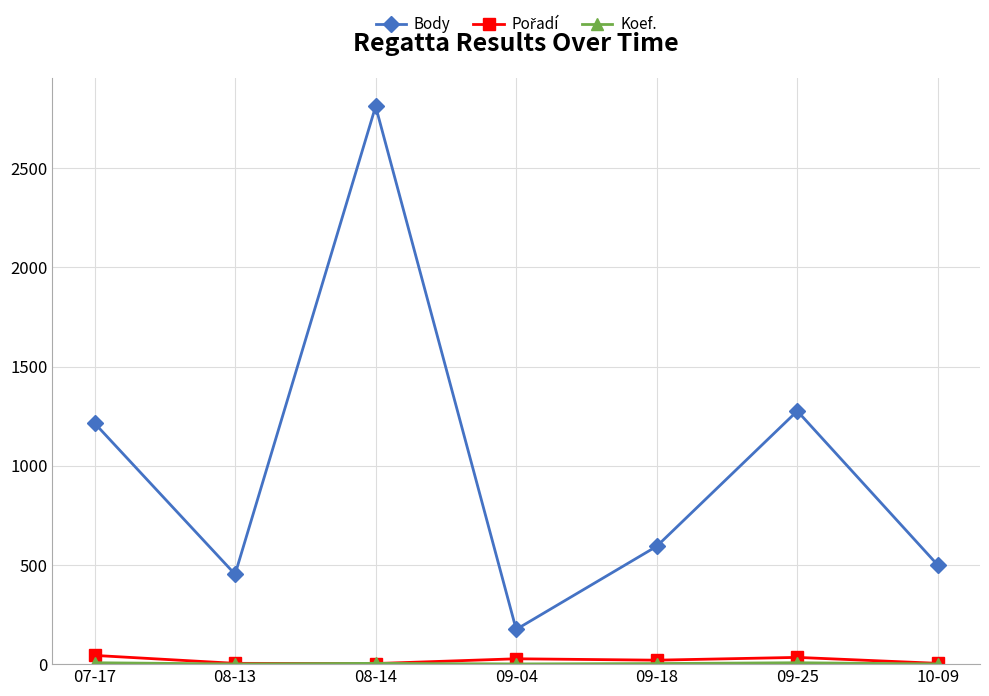

The value of Body at 07-17 is 1215. True or false?

True